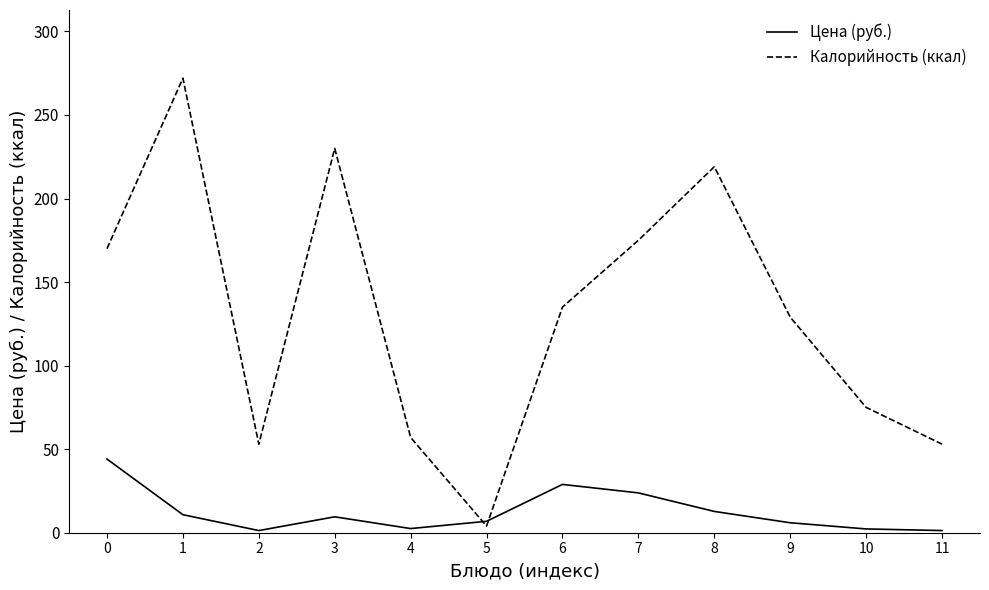

Rank the series by their maximum value, from lowest to highest.

Цена (руб.), Калорийность (ккал)